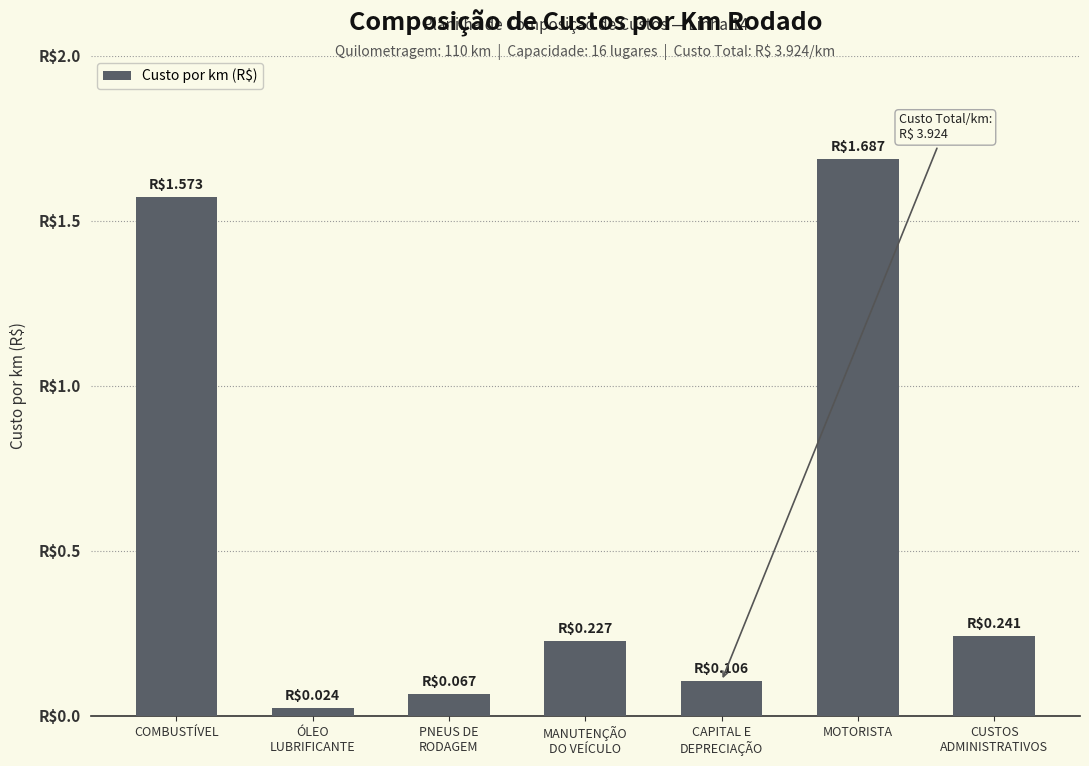

What is the difference between the maximum and minimum values?

1.7